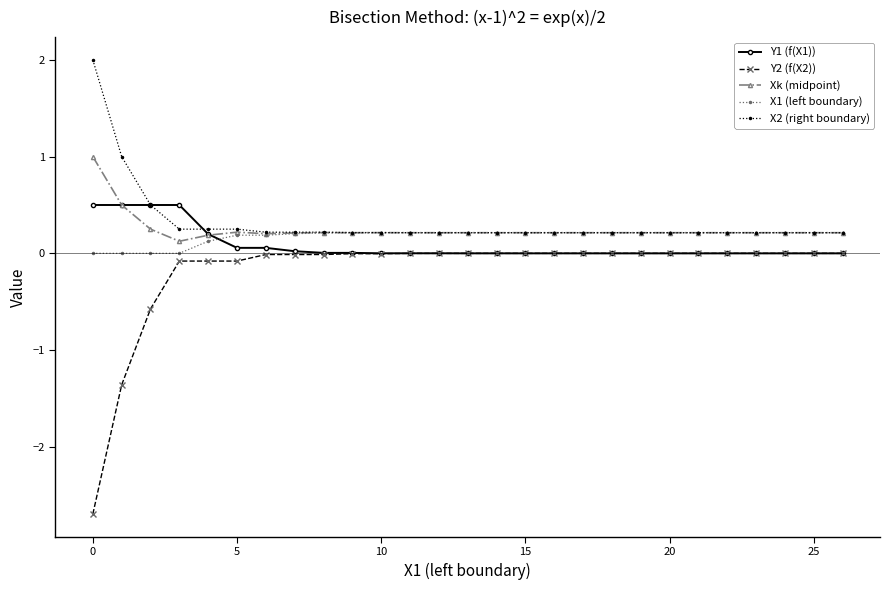

What is the greatest value displayed?

2.0